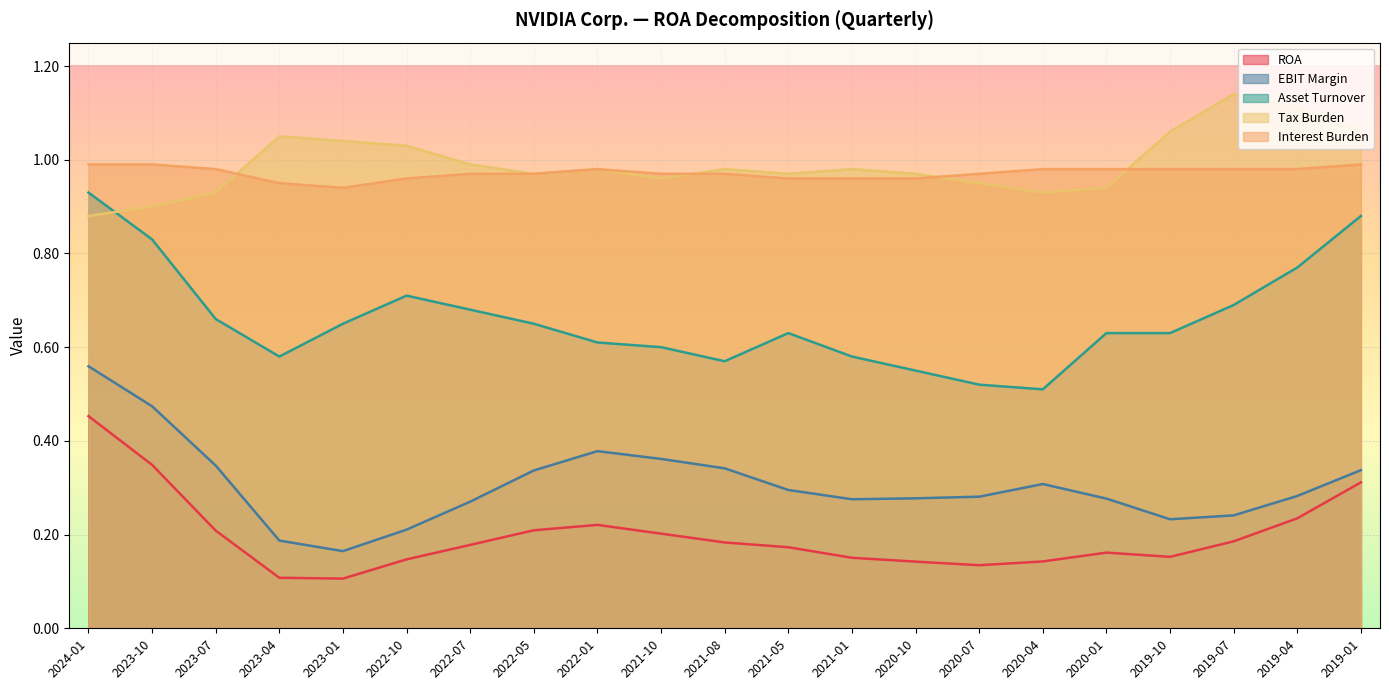

How many lines are shown in the chart?

5